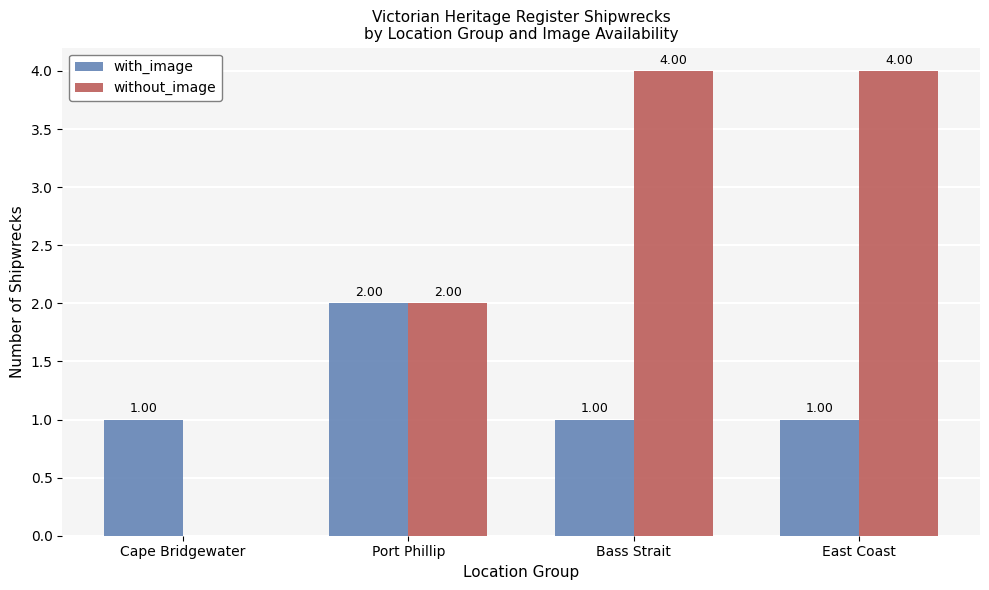

What is the sum of the with_image values at Port Phillip and Bass Strait?

3